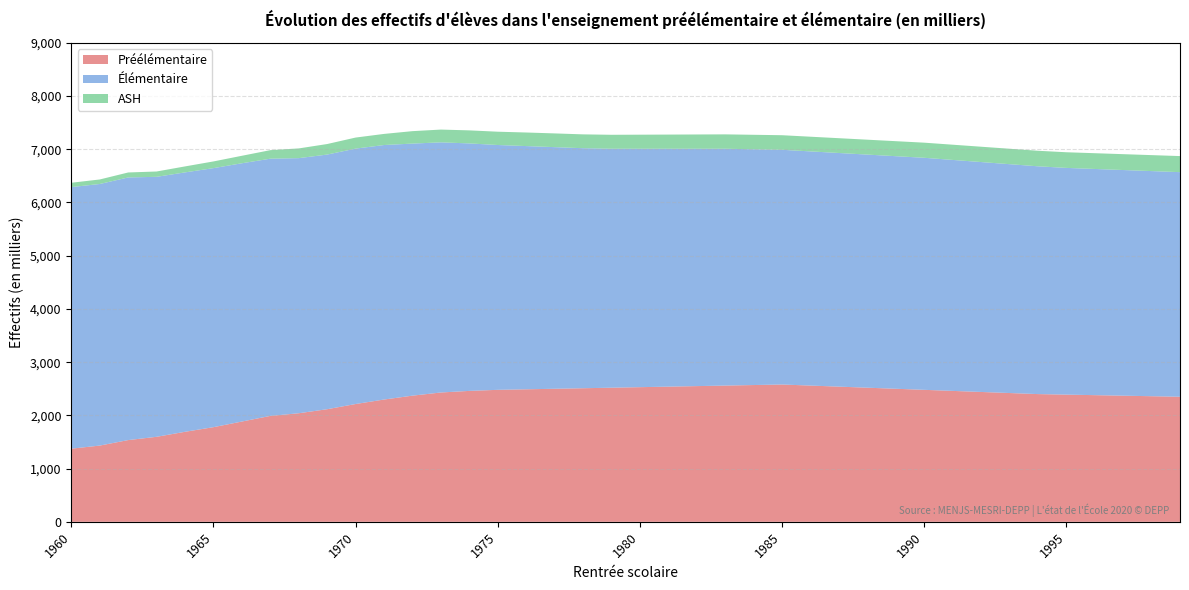

Reading left to right, list all the values displayed in this chart.

Préélémentaire: 1374.1	1432.6	1535.8	1597.4	1691.6	1778.4	1884.3	1990.0	2040.1	2115.9	2213.3	2297.7	2370.6	2430.0	2460.0	2480.0	2490.0	2500.0	2510.0	2520.0	2530.0	2540.0	2550.0	2560.0	2570.0	2580.0	2560.0	2540.0	2520.0	2500.0	2480.0	2460.0	2440.0	2420.0	2400.0	2390.0	2380.0	2370.0	2360.0	2350.0
Élémentaire: 4915.4	4914.9	4934.8	4884.9	4873.9	4867.2	4852.8	4833.0	4793.1	4784.7	4799.0	4782.0	4736.1	4700.0	4650.0	4600.0	4570.0	4540.0	4510.0	4490.0	4480.0	4470.0	4460.0	4450.0	4430.0	4410.0	4400.0	4390.0	4380.0	4370.0	4360.0	4340.0	4320.0	4300.0	4280.0	4260.0	4250.0	4240.0	4230.0	4220.0
ASH: 81.2	85.1	93.4	100.1	112.3	125.8	140.7	160.2	182.7	197.9	207.6	208.8	233.7	240.0	245.0	250.0	255.0	258.0	260.0	262.0	264.0	266.0	268.0	270.0	272.0	274.0	276.0	278.0	280.0	282.0	284.0	286.0	288.0	290.0	292.0	294.0	296.0	298.0	300.0	302.0